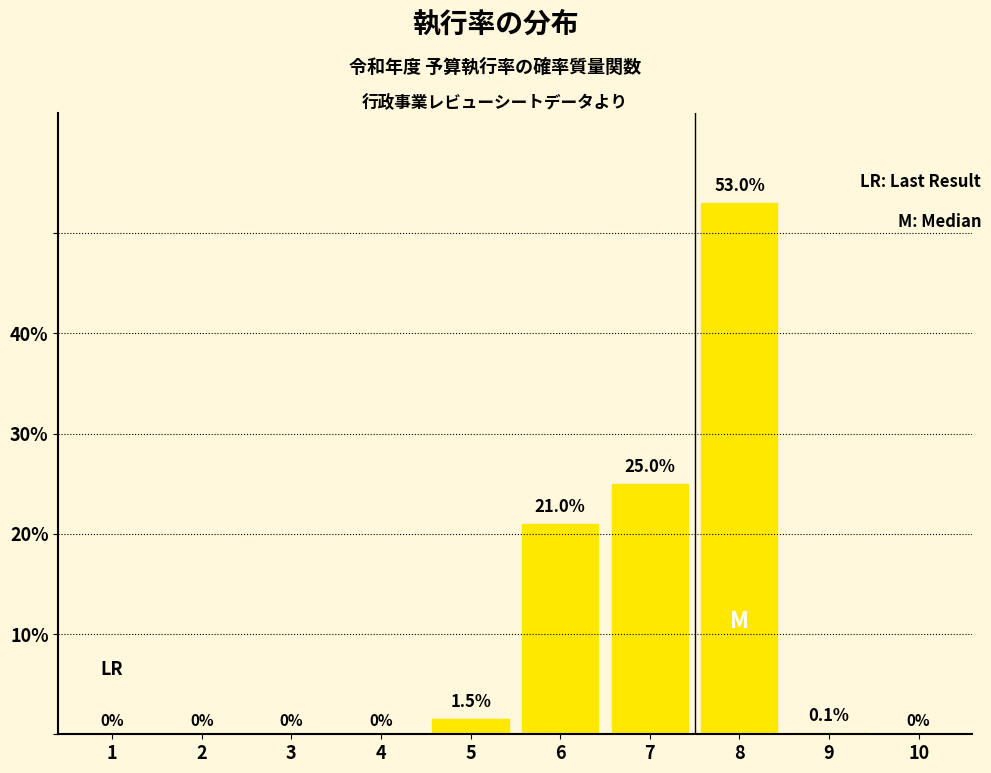

Reading right to left, extract all data points from this chart.

10=0.0	9=0.1	8=53.0	7=25.0	6=21.0	5=1.5	4=0.0	3=0.0	2=0.0	1=0.0